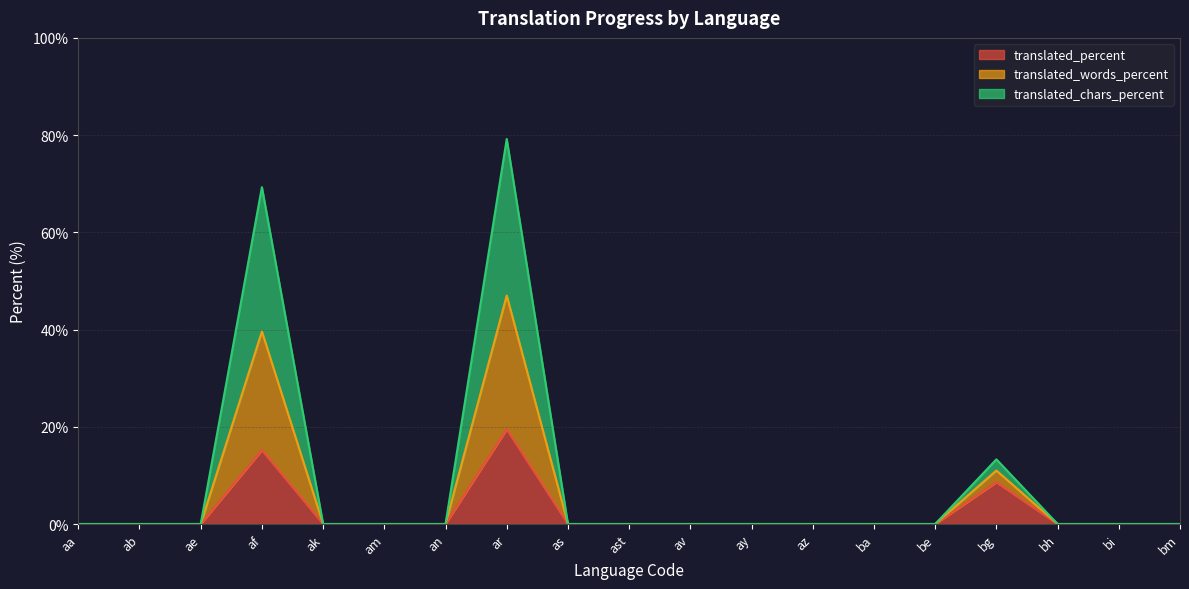

At ae, list the series in order from smallest to largest.

translated_percent, translated_words_percent, translated_chars_percent